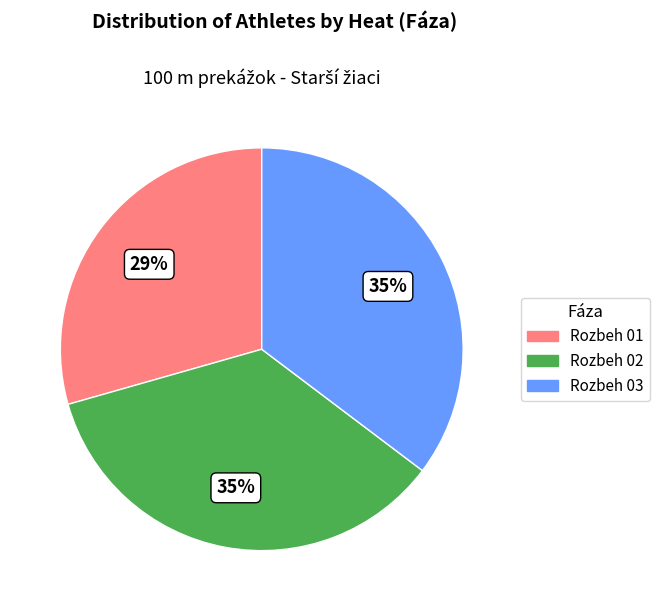

To the nearest percent, what is the average slice percentage?

33%